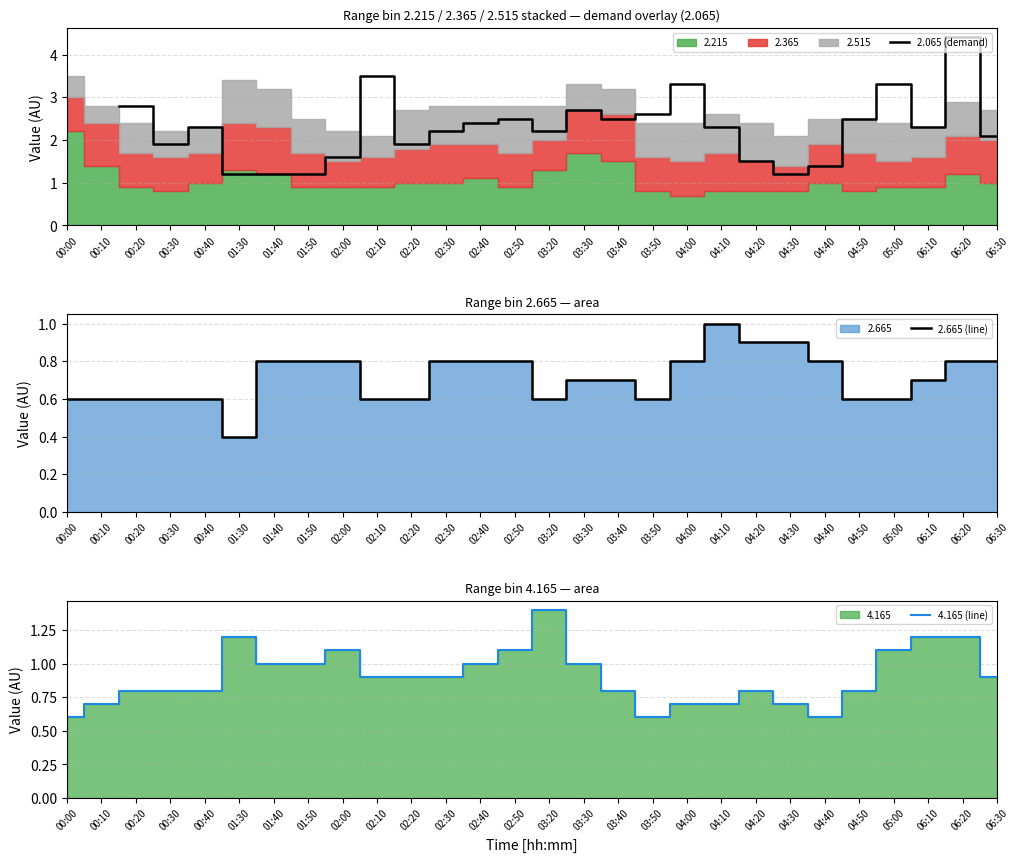

True or false: 2.665 (line) has more than 1 interior local peaks.

False